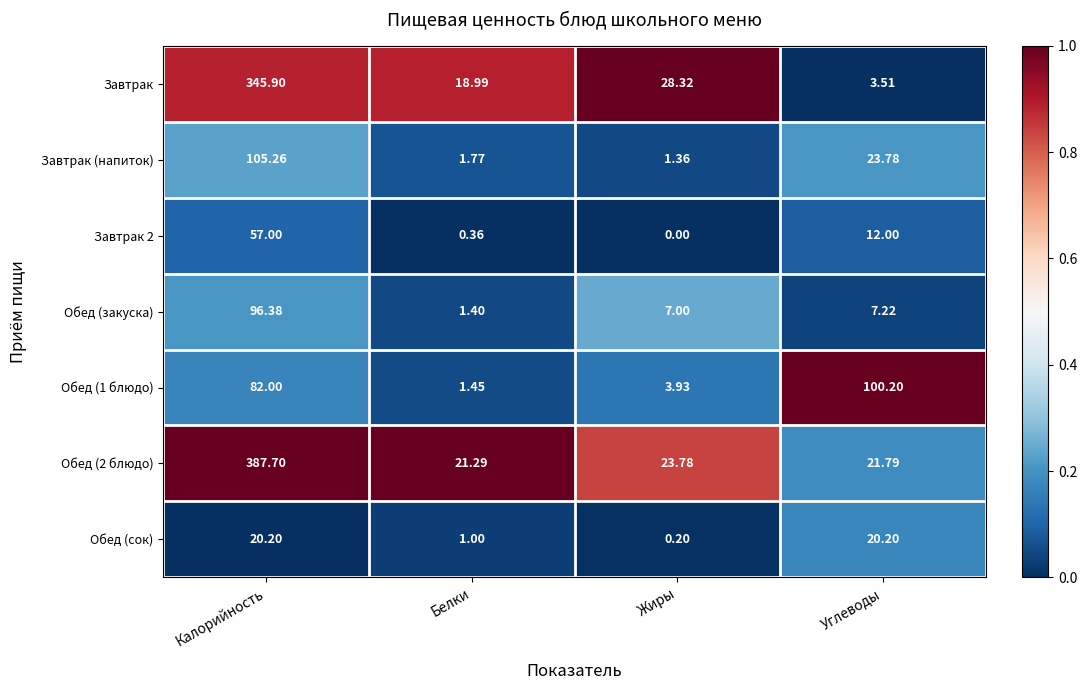

At Жиры, list the series in order from largest to smallest.

Завтрак, Обед (2 блюдо), Обед (закуска), Обед (1 блюдо), Завтрак (напиток), Обед (сок), Завтрак 2